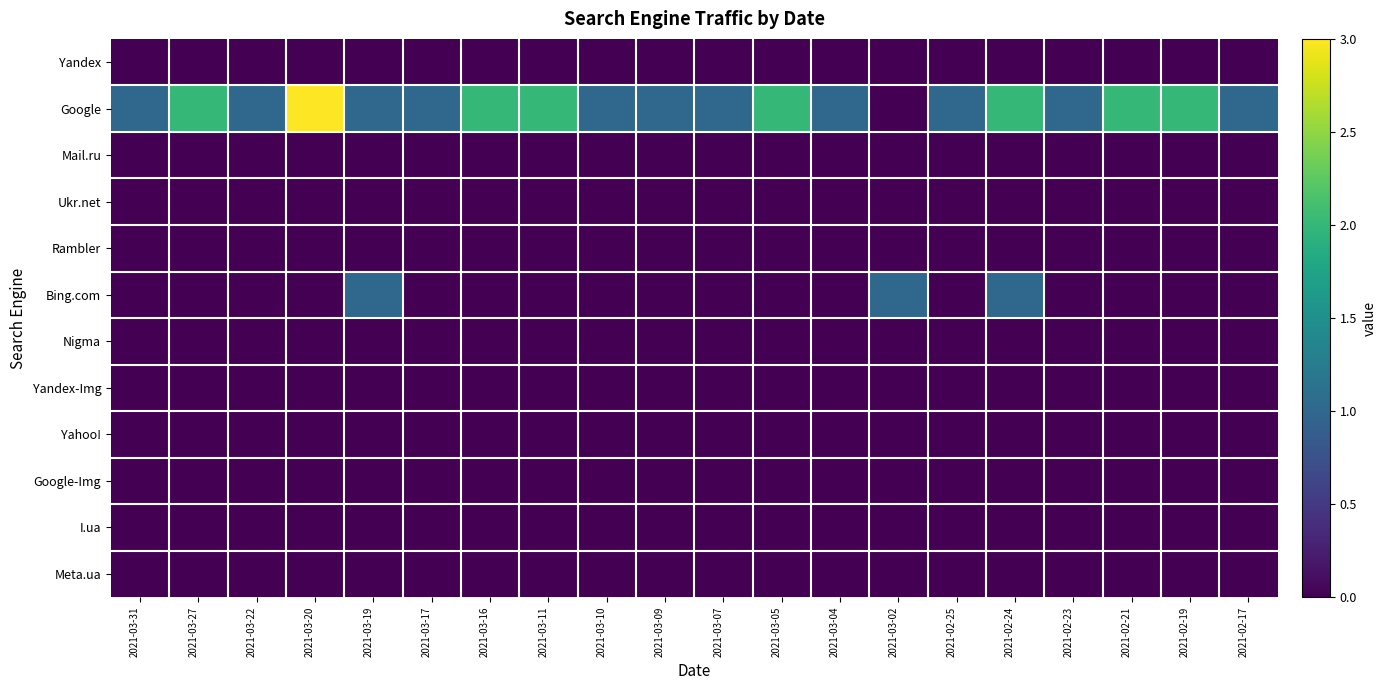

Reading left to right, transcribe all the data shown in this chart.

Yandex: 2021-03-31=0	2021-03-27=0	2021-03-22=0	2021-03-20=0	2021-03-19=0	2021-03-17=0	2021-03-16=0	2021-03-11=0	2021-03-10=0	2021-03-09=0	2021-03-07=0	2021-03-05=0	2021-03-04=0	2021-03-02=0	2021-02-25=0	2021-02-24=0	2021-02-23=0	2021-02-21=0	2021-02-19=0	2021-02-17=0
Google: 2021-03-31=1	2021-03-27=2	2021-03-22=1	2021-03-20=3	2021-03-19=1	2021-03-17=1	2021-03-16=2	2021-03-11=2	2021-03-10=1	2021-03-09=1	2021-03-07=1	2021-03-05=2	2021-03-04=1	2021-03-02=0	2021-02-25=1	2021-02-24=2	2021-02-23=1	2021-02-21=2	2021-02-19=2	2021-02-17=1
Mail.ru: 2021-03-31=0	2021-03-27=0	2021-03-22=0	2021-03-20=0	2021-03-19=0	2021-03-17=0	2021-03-16=0	2021-03-11=0	2021-03-10=0	2021-03-09=0	2021-03-07=0	2021-03-05=0	2021-03-04=0	2021-03-02=0	2021-02-25=0	2021-02-24=0	2021-02-23=0	2021-02-21=0	2021-02-19=0	2021-02-17=0
Ukr.net: 2021-03-31=0	2021-03-27=0	2021-03-22=0	2021-03-20=0	2021-03-19=0	2021-03-17=0	2021-03-16=0	2021-03-11=0	2021-03-10=0	2021-03-09=0	2021-03-07=0	2021-03-05=0	2021-03-04=0	2021-03-02=0	2021-02-25=0	2021-02-24=0	2021-02-23=0	2021-02-21=0	2021-02-19=0	2021-02-17=0
Rambler: 2021-03-31=0	2021-03-27=0	2021-03-22=0	2021-03-20=0	2021-03-19=0	2021-03-17=0	2021-03-16=0	2021-03-11=0	2021-03-10=0	2021-03-09=0	2021-03-07=0	2021-03-05=0	2021-03-04=0	2021-03-02=0	2021-02-25=0	2021-02-24=0	2021-02-23=0	2021-02-21=0	2021-02-19=0	2021-02-17=0
Bing.com: 2021-03-31=0	2021-03-27=0	2021-03-22=0	2021-03-20=0	2021-03-19=1	2021-03-17=0	2021-03-16=0	2021-03-11=0	2021-03-10=0	2021-03-09=0	2021-03-07=0	2021-03-05=0	2021-03-04=0	2021-03-02=1	2021-02-25=0	2021-02-24=1	2021-02-23=0	2021-02-21=0	2021-02-19=0	2021-02-17=0
Nigma: 2021-03-31=0	2021-03-27=0	2021-03-22=0	2021-03-20=0	2021-03-19=0	2021-03-17=0	2021-03-16=0	2021-03-11=0	2021-03-10=0	2021-03-09=0	2021-03-07=0	2021-03-05=0	2021-03-04=0	2021-03-02=0	2021-02-25=0	2021-02-24=0	2021-02-23=0	2021-02-21=0	2021-02-19=0	2021-02-17=0
Yandex-Img: 2021-03-31=0	2021-03-27=0	2021-03-22=0	2021-03-20=0	2021-03-19=0	2021-03-17=0	2021-03-16=0	2021-03-11=0	2021-03-10=0	2021-03-09=0	2021-03-07=0	2021-03-05=0	2021-03-04=0	2021-03-02=0	2021-02-25=0	2021-02-24=0	2021-02-23=0	2021-02-21=0	2021-02-19=0	2021-02-17=0
Yahoo!: 2021-03-31=0	2021-03-27=0	2021-03-22=0	2021-03-20=0	2021-03-19=0	2021-03-17=0	2021-03-16=0	2021-03-11=0	2021-03-10=0	2021-03-09=0	2021-03-07=0	2021-03-05=0	2021-03-04=0	2021-03-02=0	2021-02-25=0	2021-02-24=0	2021-02-23=0	2021-02-21=0	2021-02-19=0	2021-02-17=0
Google-Img: 2021-03-31=0	2021-03-27=0	2021-03-22=0	2021-03-20=0	2021-03-19=0	2021-03-17=0	2021-03-16=0	2021-03-11=0	2021-03-10=0	2021-03-09=0	2021-03-07=0	2021-03-05=0	2021-03-04=0	2021-03-02=0	2021-02-25=0	2021-02-24=0	2021-02-23=0	2021-02-21=0	2021-02-19=0	2021-02-17=0
I.ua: 2021-03-31=0	2021-03-27=0	2021-03-22=0	2021-03-20=0	2021-03-19=0	2021-03-17=0	2021-03-16=0	2021-03-11=0	2021-03-10=0	2021-03-09=0	2021-03-07=0	2021-03-05=0	2021-03-04=0	2021-03-02=0	2021-02-25=0	2021-02-24=0	2021-02-23=0	2021-02-21=0	2021-02-19=0	2021-02-17=0
Meta.ua: 2021-03-31=0	2021-03-27=0	2021-03-22=0	2021-03-20=0	2021-03-19=0	2021-03-17=0	2021-03-16=0	2021-03-11=0	2021-03-10=0	2021-03-09=0	2021-03-07=0	2021-03-05=0	2021-03-04=0	2021-03-02=0	2021-02-25=0	2021-02-24=0	2021-02-23=0	2021-02-21=0	2021-02-19=0	2021-02-17=0